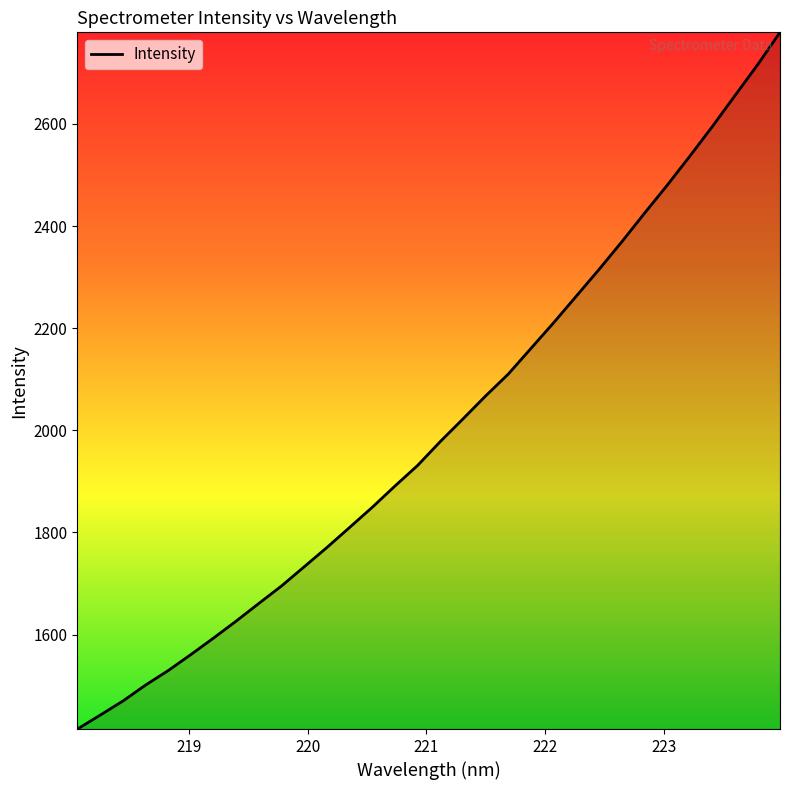

What is the difference between the maximum and minimum values?

1364.4